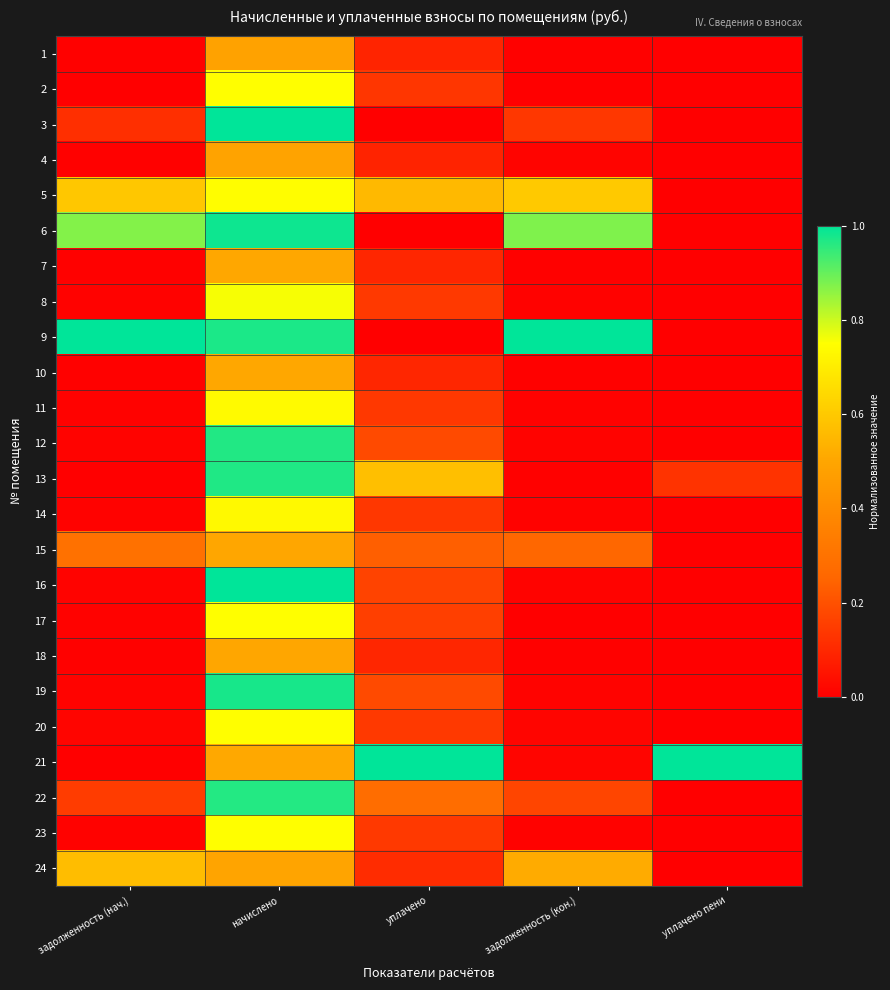

Reading left to right, what are all the values shown in this chart?

1: задолженность (нач.)=0.0	начислено=0.5	уплачено=0.1	задолженность (кон.)=0.0	уплачено пени=0.0
2: задолженность (нач.)=0.0	начислено=0.7	уплачено=0.1	задолженность (кон.)=0.0	уплачено пени=0.0
3: задолженность (нач.)=0.1	начислено=1.0	уплачено=0.0	задолженность (кон.)=0.1	уплачено пени=0.0
4: задолженность (нач.)=0.0	начислено=0.5	уплачено=0.1	задолженность (кон.)=0.0	уплачено пени=0.0
5: задолженность (нач.)=0.6	начислено=0.7	уплачено=0.6	задолженность (кон.)=0.6	уплачено пени=0.0
6: задолженность (нач.)=0.9	начислено=1.0	уплачено=0.0	задолженность (кон.)=0.9	уплачено пени=0.0
7: задолженность (нач.)=0.0	начислено=0.5	уплачено=0.1	задолженность (кон.)=0.0	уплачено пени=0.0
8: задолженность (нач.)=0.0	начислено=0.8	уплачено=0.1	задолженность (кон.)=0.0	уплачено пени=0.0
9: задолженность (нач.)=1.0	начислено=1.0	уплачено=0.0	задолженность (кон.)=1.0	уплачено пени=0.0
10: задолженность (нач.)=0.0	начислено=0.5	уплачено=0.1	задолженность (кон.)=0.0	уплачено пени=0.0
11: задолженность (нач.)=0.0	начислено=0.7	уплачено=0.1	задолженность (кон.)=0.0	уплачено пени=0.0
12: задолженность (нач.)=0.0	начислено=1.0	уплачено=0.2	задолженность (кон.)=0.0	уплачено пени=0.0
13: задолженность (нач.)=0.0	начислено=1.0	уплачено=0.6	задолженность (кон.)=0.0	уплачено пени=0.1
14: задолженность (нач.)=0.0	начислено=0.7	уплачено=0.1	задолженность (кон.)=0.0	уплачено пени=0.0
15: задолженность (нач.)=0.3	начислено=0.5	уплачено=0.2	задолженность (кон.)=0.3	уплачено пени=0.0
16: задолженность (нач.)=0.0	начислено=1.0	уплачено=0.2	задолженность (кон.)=0.0	уплачено пени=0.0
17: задолженность (нач.)=0.0	начислено=0.7	уплачено=0.2	задолженность (кон.)=0.0	уплачено пени=0.0
18: задолженность (нач.)=0.0	начислено=0.5	уплачено=0.1	задолженность (кон.)=0.0	уплачено пени=0.0
19: задолженность (нач.)=0.0	начислено=1.0	уплачено=0.2	задолженность (кон.)=0.0	уплачено пени=0.0
20: задолженность (нач.)=0.0	начислено=0.7	уплачено=0.1	задолженность (кон.)=0.0	уплачено пени=0.0
21: задолженность (нач.)=0.0	начислено=0.5	уплачено=1.0	задолженность (кон.)=0.0	уплачено пени=1.0
22: задолженность (нач.)=0.1	начислено=1.0	уплачено=0.3	задолженность (кон.)=0.2	уплачено пени=0.0
23: задолженность (нач.)=0.0	начислено=0.7	уплачено=0.1	задолженность (кон.)=0.0	уплачено пени=0.0
24: задолженность (нач.)=0.6	начислено=0.5	уплачено=0.1	задолженность (кон.)=0.5	уплачено пени=0.0